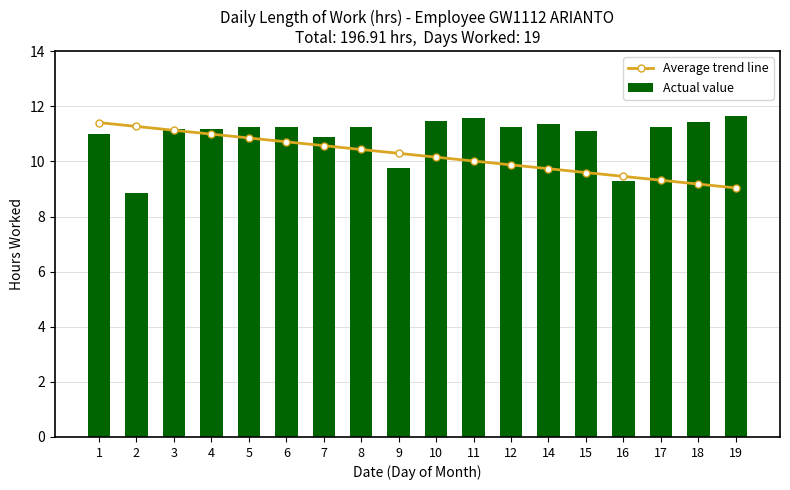

True or false: Actual value has a value of 5.9 at 18.

False